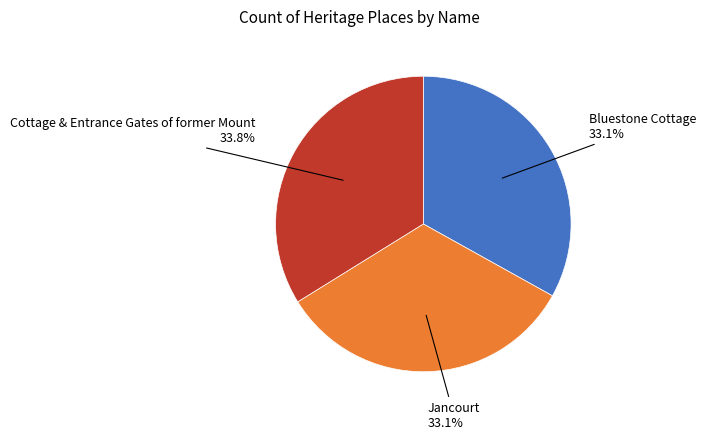

Does any single category account for the majority?

No